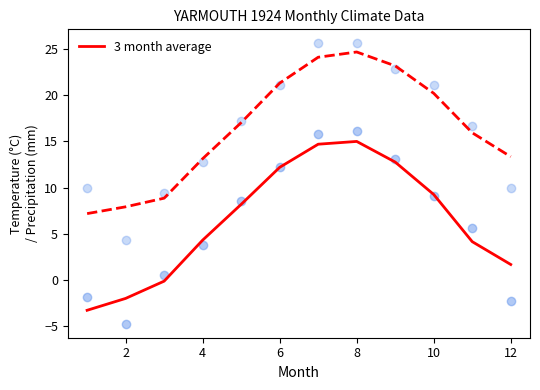

True or false: 3 month average has a value of 12.8 at 10.

False